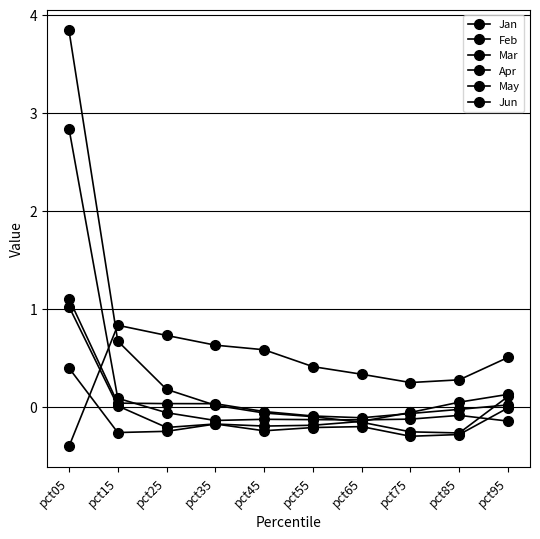

How many lines are shown in the chart?

6